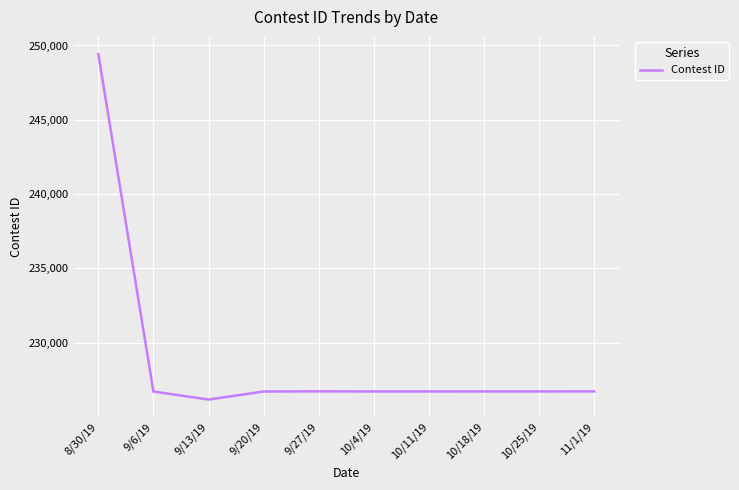

What is the change in value from 8/30/19 to 9/6/19?

-22715